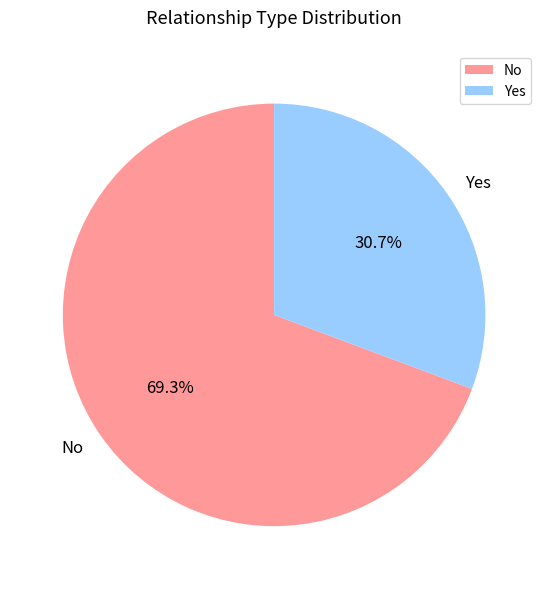

To the nearest percent, what is the combined percentage of No and Yes?

100%